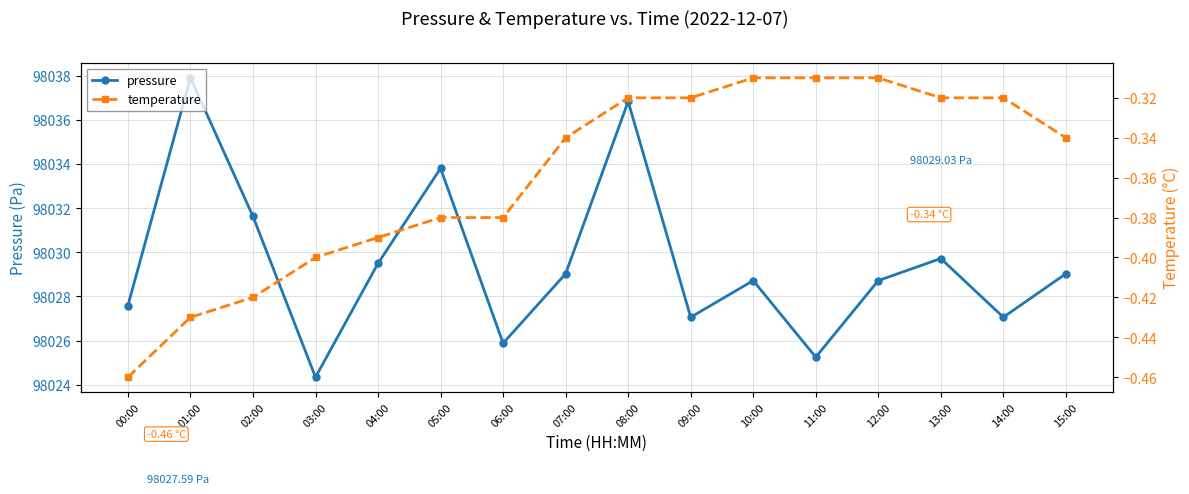

Which label corresponds to the largest value in the chart?

01:00